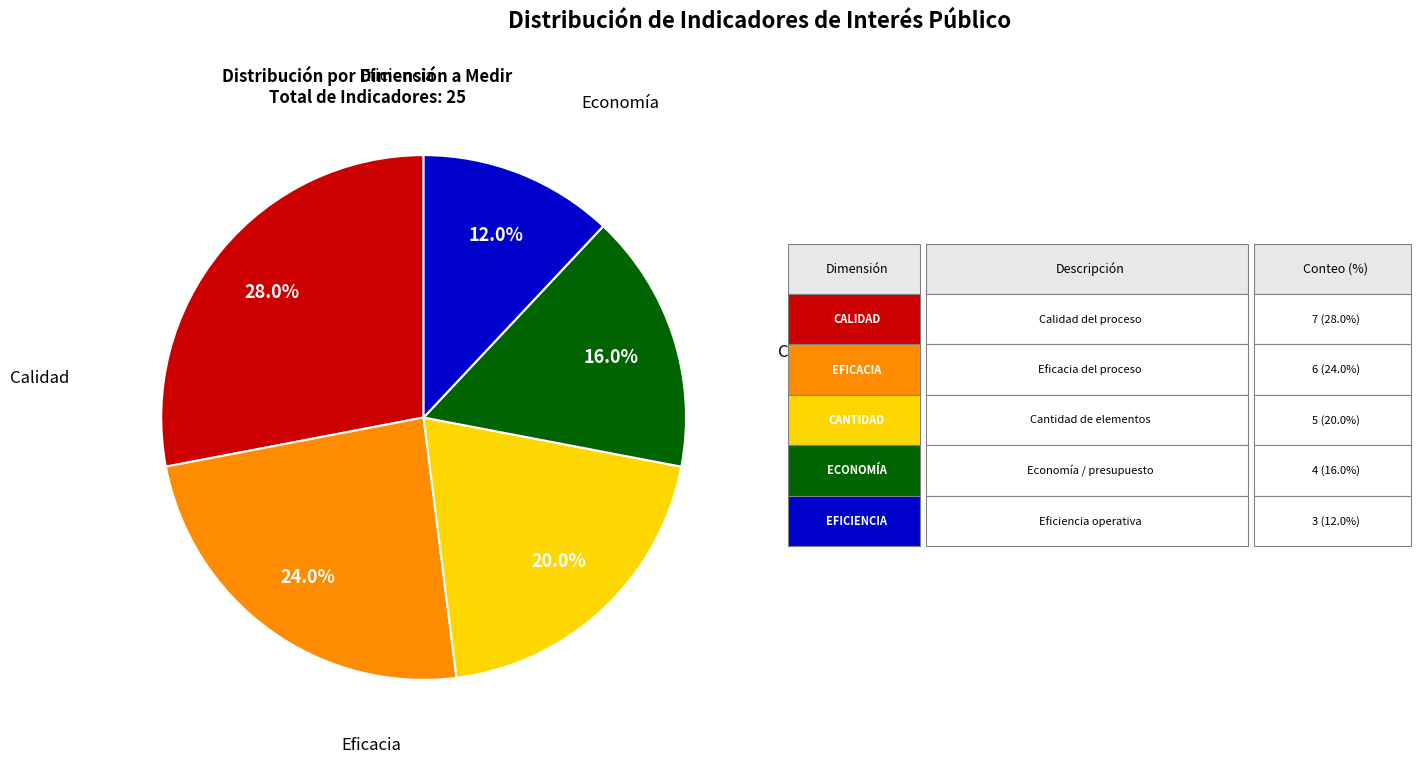

Is there any slice that represents more than half of the pie?

No